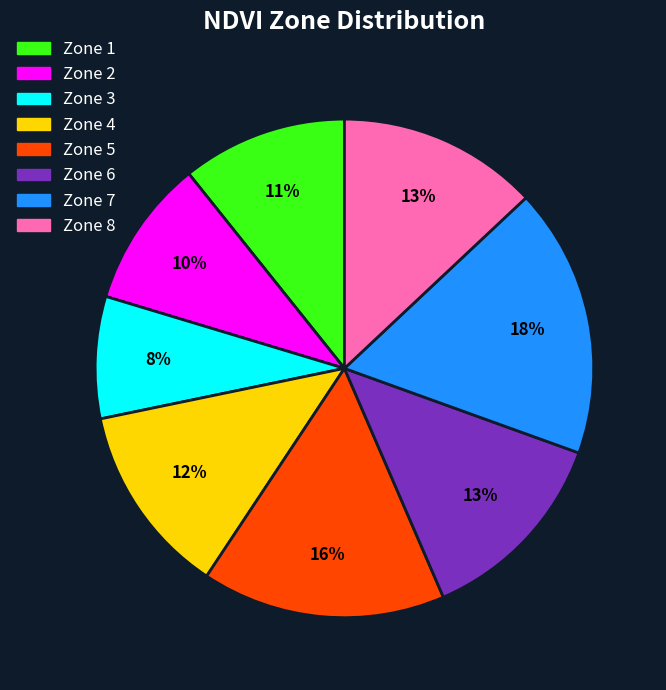

Is there a majority slice in this chart?

No